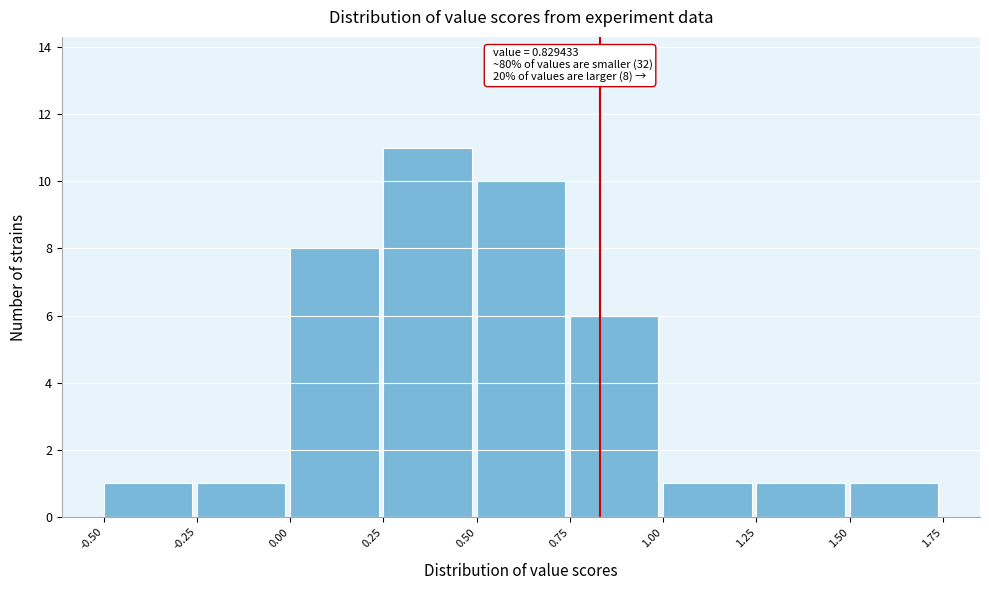

Which range on the x-axis has the tallest bar?

0.25 to 0.50